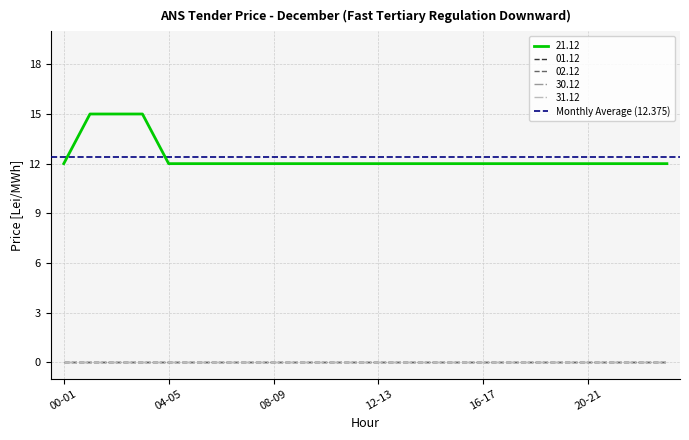

What is the label of the 6th point from the left?

05-06